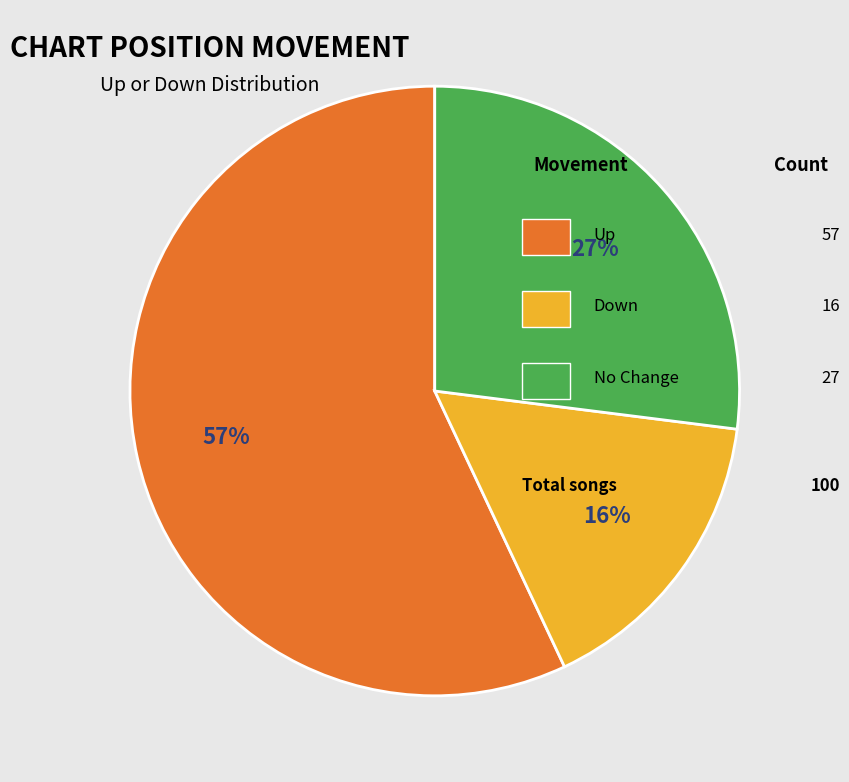

To the nearest percent, what is the difference between the largest and smallest slice percentages?

41%